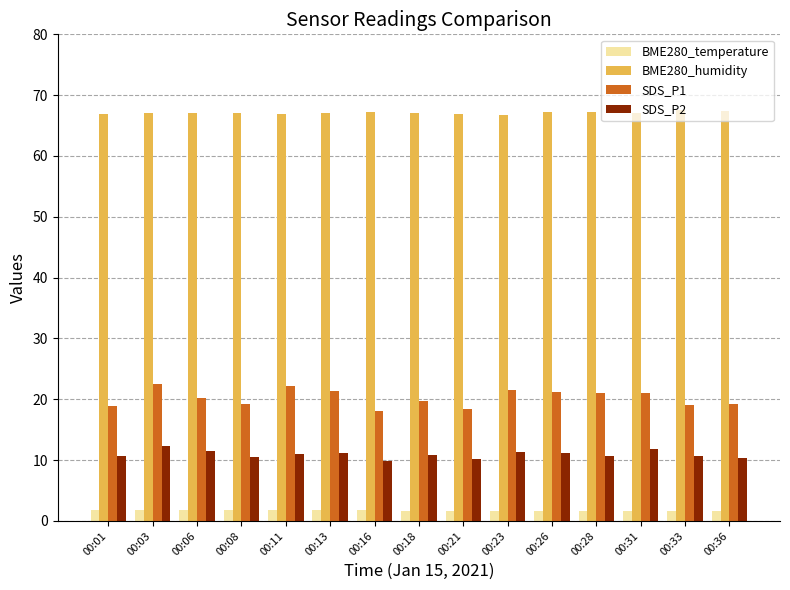

Rank the series by their maximum value, from lowest to highest.

BME280_temperature, SDS_P2, SDS_P1, BME280_humidity